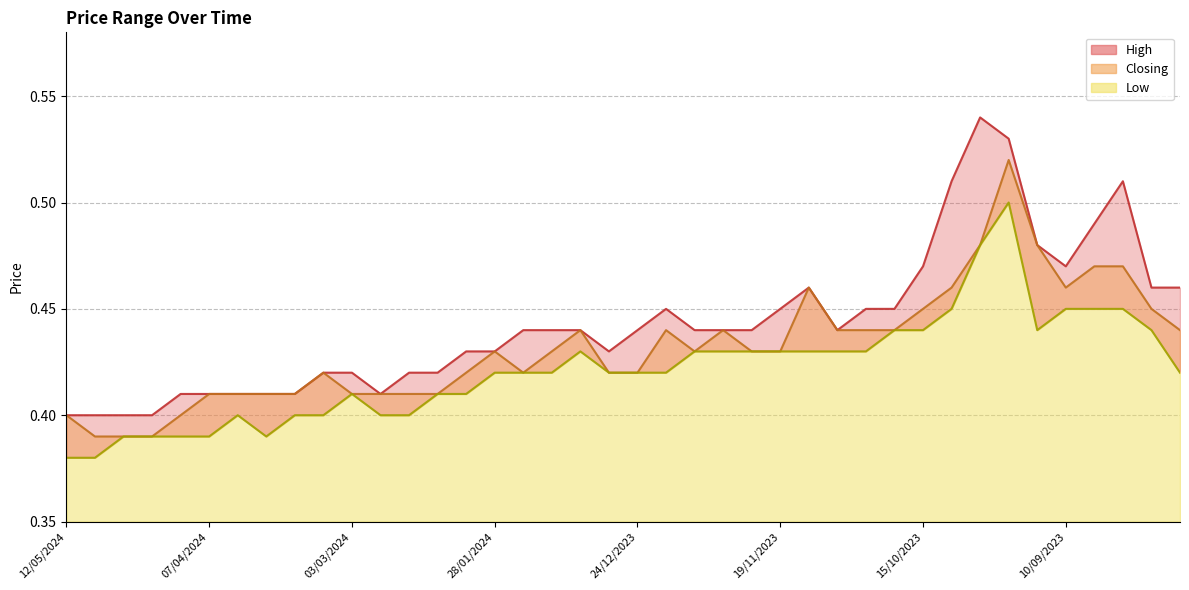

What is the label of the 30th point from the right?

03/03/2024